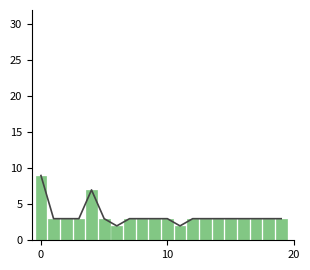

What is the ratio of the value at 13 to the value at 0?

0.3